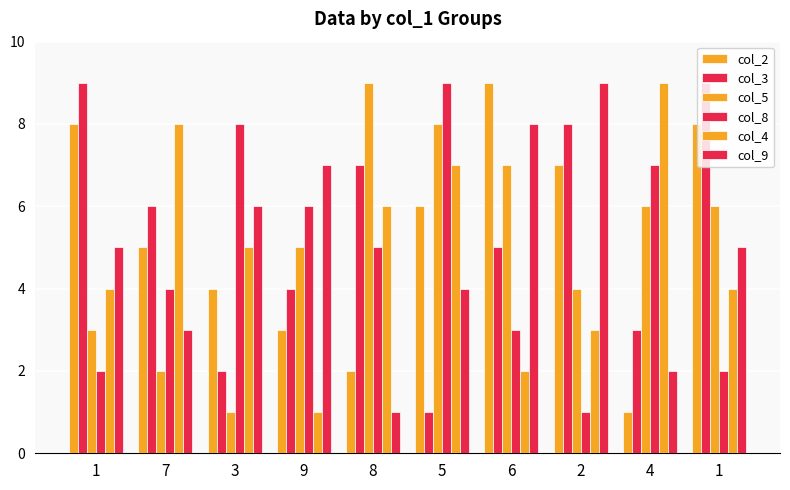

How many distinct data groups are displayed?

6